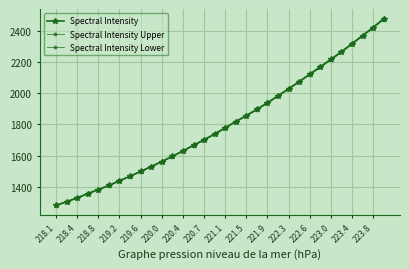

Count the number of categories in the chart.

32